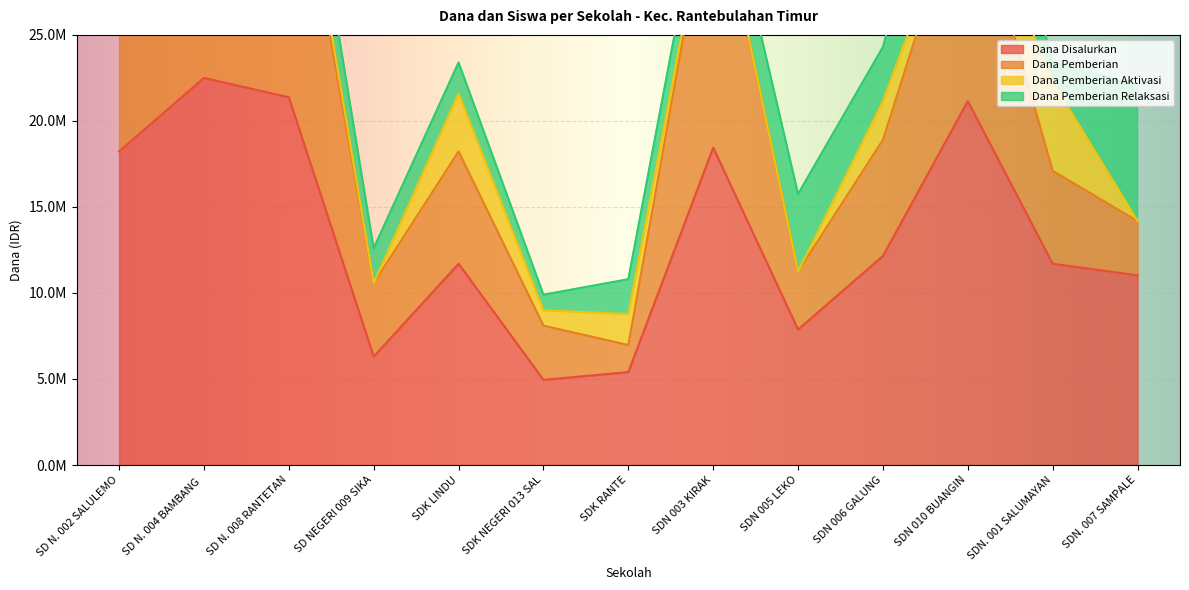

Reading right to left, transcribe all the data shown in this chart.

Dana Disalurkan: 11025000	11700000	21150000	12150000	7875000	18450000	5400000	4950000	11700000	6300000	21375000	22500000	18225000
Dana Pemberian: 3150000	5400000	13275000	6750000	3375000	16200000	1575000	3150000	6525000	4275000	17100000	11925000	7425000
Dana Pemberian Aktivasi: 0	5175000	0	2250000	0	0	1800000	900000	3375000	0	1350000	5850000	0
Dana Pemberian Relaksasi: 7875000	1125000	7875000	3150000	4500000	2250000	2025000	900000	1800000	2025000	2925000	4725000	10800000
Siswa Disalurkan: 30	34	54	30	19	45	14	11	29	15	55	56	47